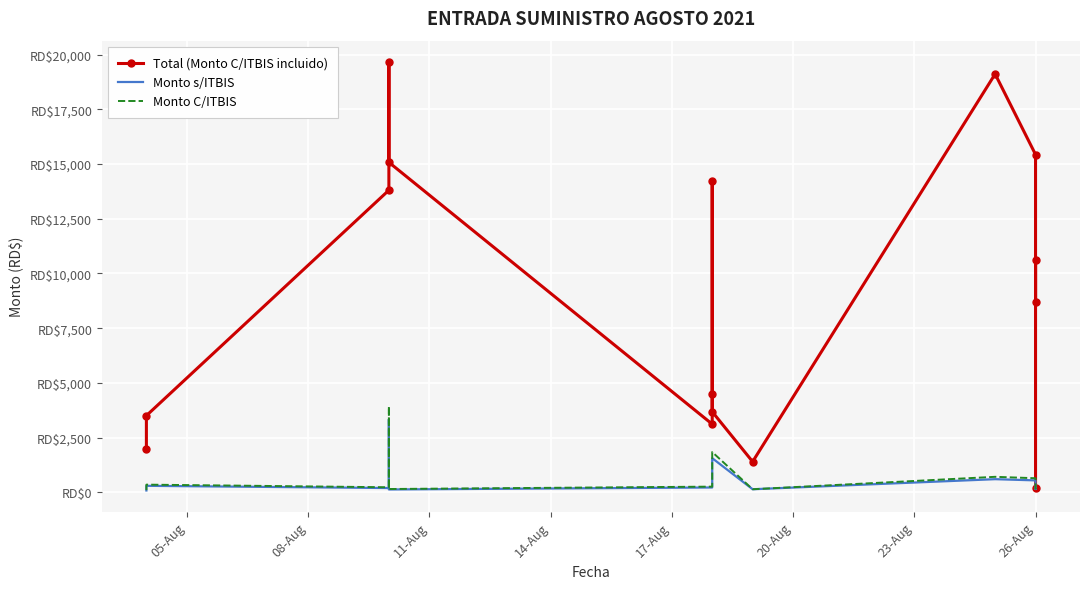

Is the value of Monto C/ITBIS at 14 greater than the value of Monto s/ITBIS at 8?

No